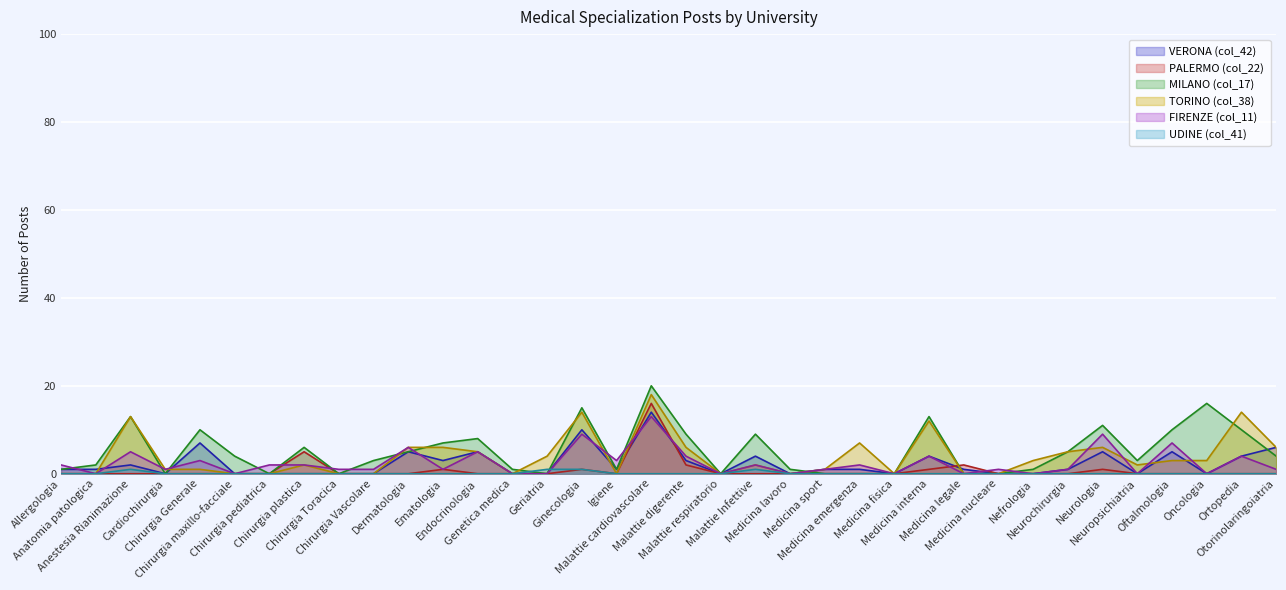

Rank the series by their maximum value, from lowest to highest.

UDINE (col_41), FIRENZE (col_11), VERONA (col_42), PALERMO (col_22), TORINO (col_38), MILANO (col_17)